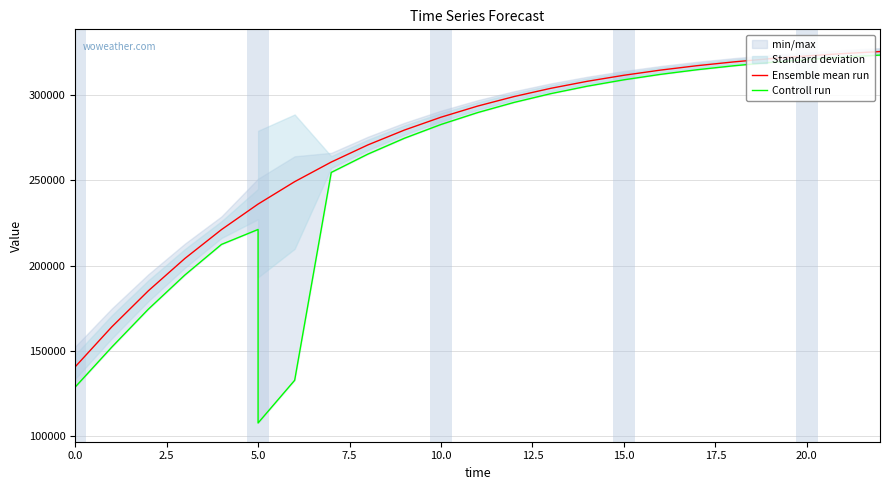

Reading left to right, extract all data points from this chart.

Ensemble mean run: 140804.8	164196.9	185344.1	204317.1	221219.9	236170.8	236170.8	249296.7	249296.7	260792.1	270824.0	279538.2	287076.2	293582.9	299186.8	303994.4	308115.8	311646.1	314673.7	317261.1	319474.4	321366.0	322978.2	324357.4	325529.2
Controll run: 128941.9	152334.0	174586.2	194625.6	212539.0	221301.1	107916.3	132929.7	132929.7	254712.1	265430.4	274751.3	282817.6	289773.0	295754.3	300878.5	305256.2	308991.6	312179.2	314893.7	317203.8	319169.4	320837.9	322258.3	323461.8